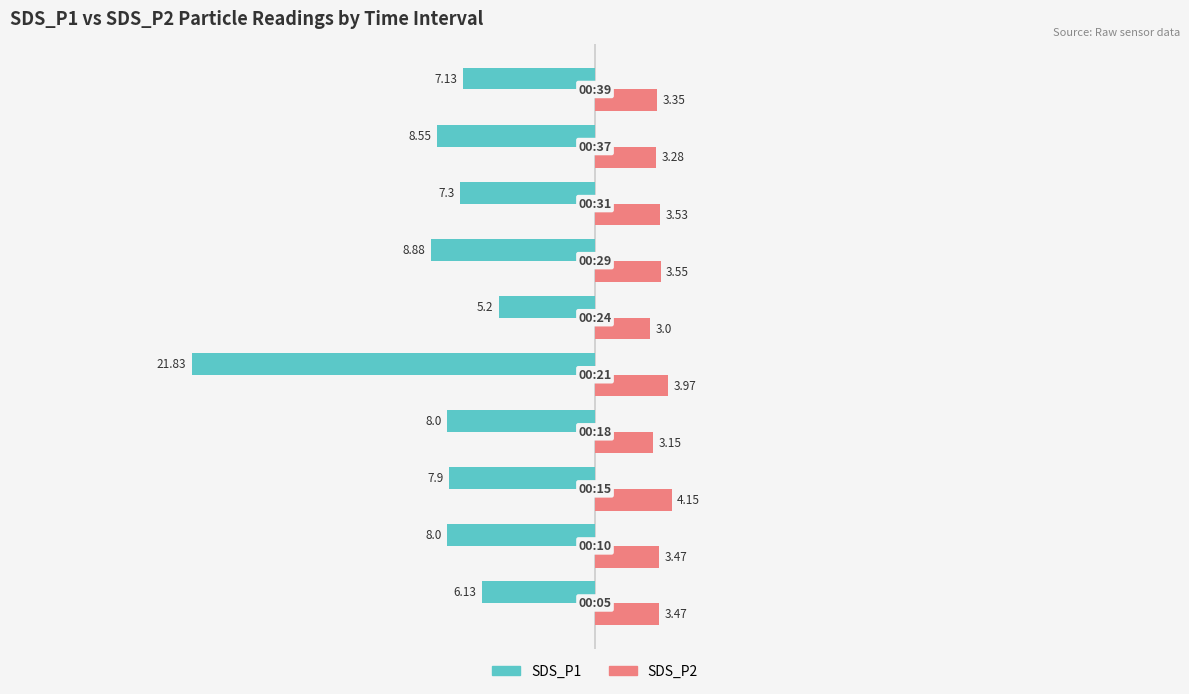

What is the difference between the maximum and second lowest values in the SDS_P1 series?

3.7